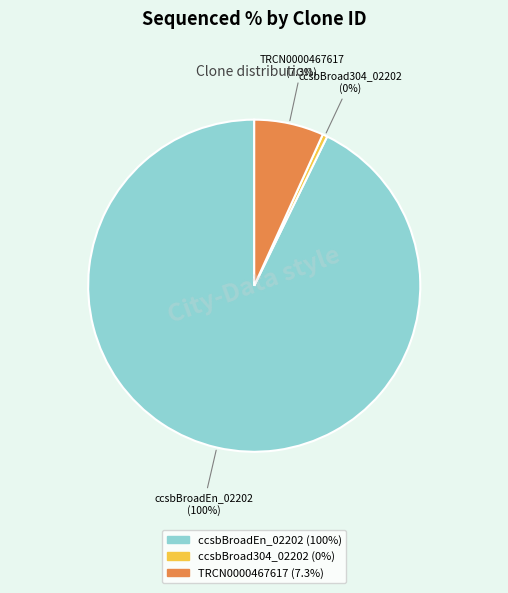

To the nearest percent, what portion does TRCN0000467617 represent?

7%